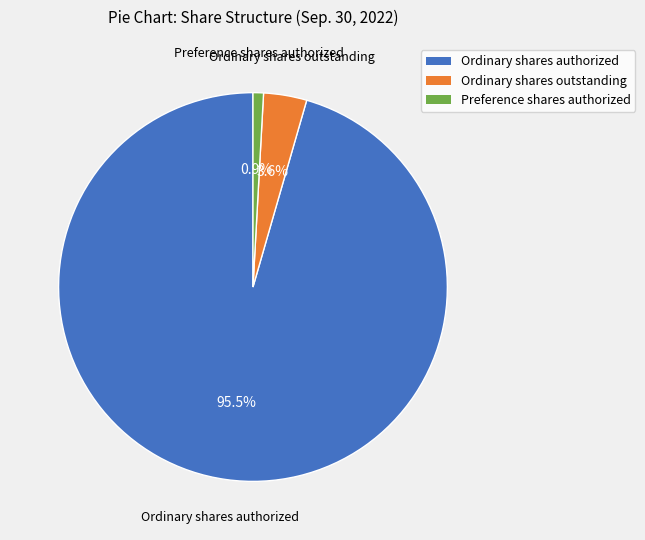

Which category has the smallest portion of the pie?

Preference shares authorized